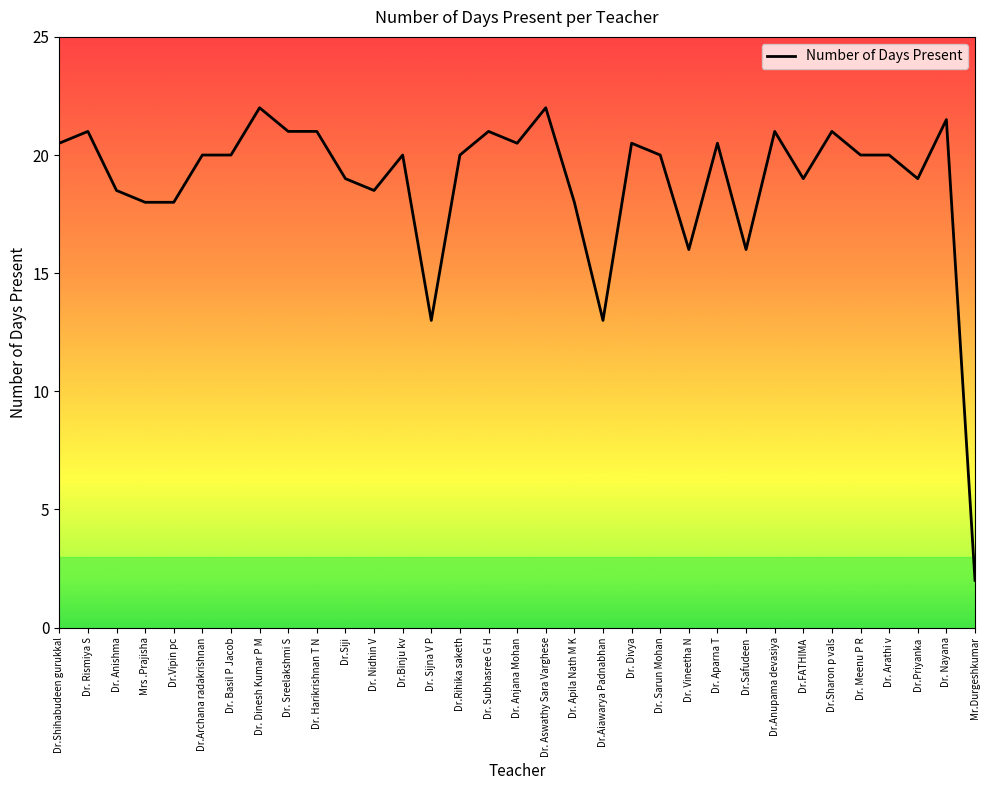

What is the difference between the maximum and second lowest values?

9.0